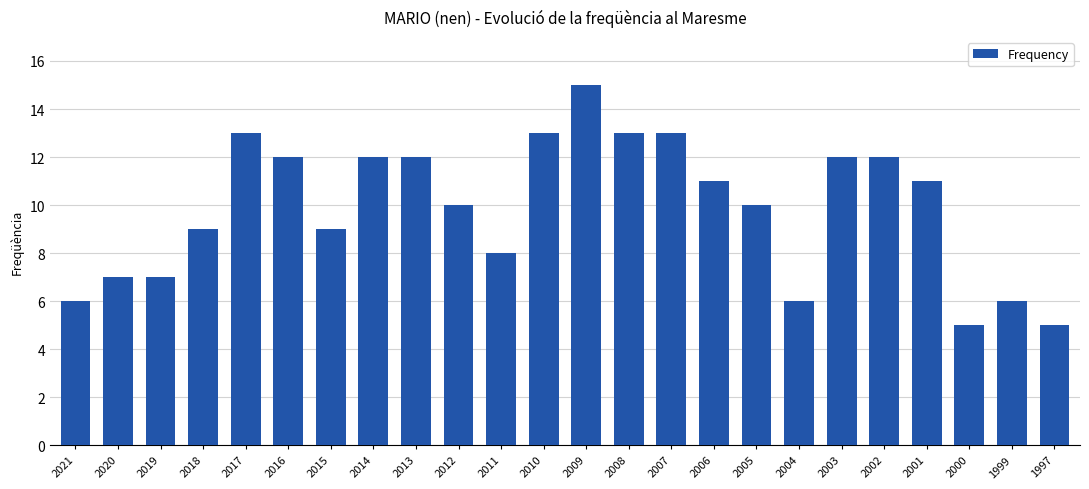

What is the value of the 18th bar from the left?

6